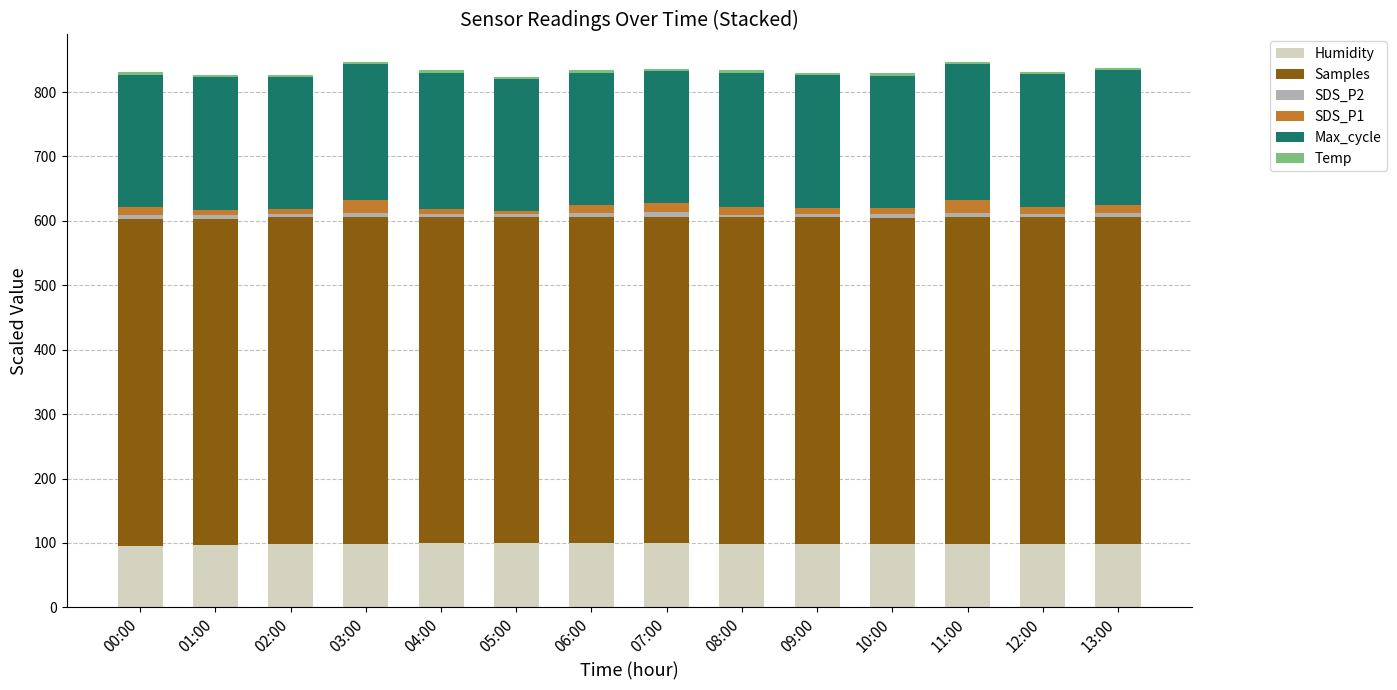

What is the minimum value for Humidity?

96.0